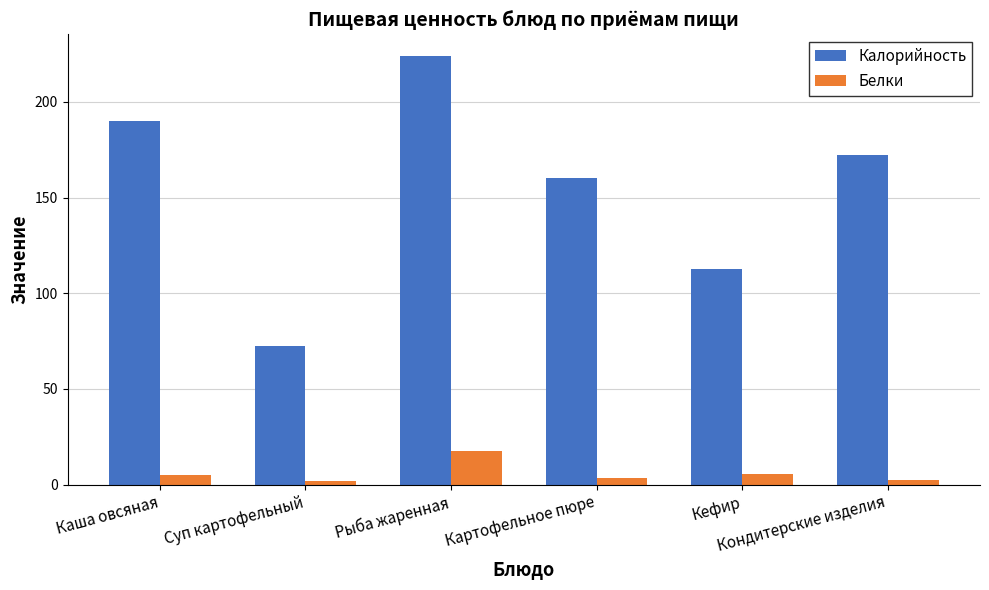

At which category is the sum across all series the highest?

Рыба жаренная